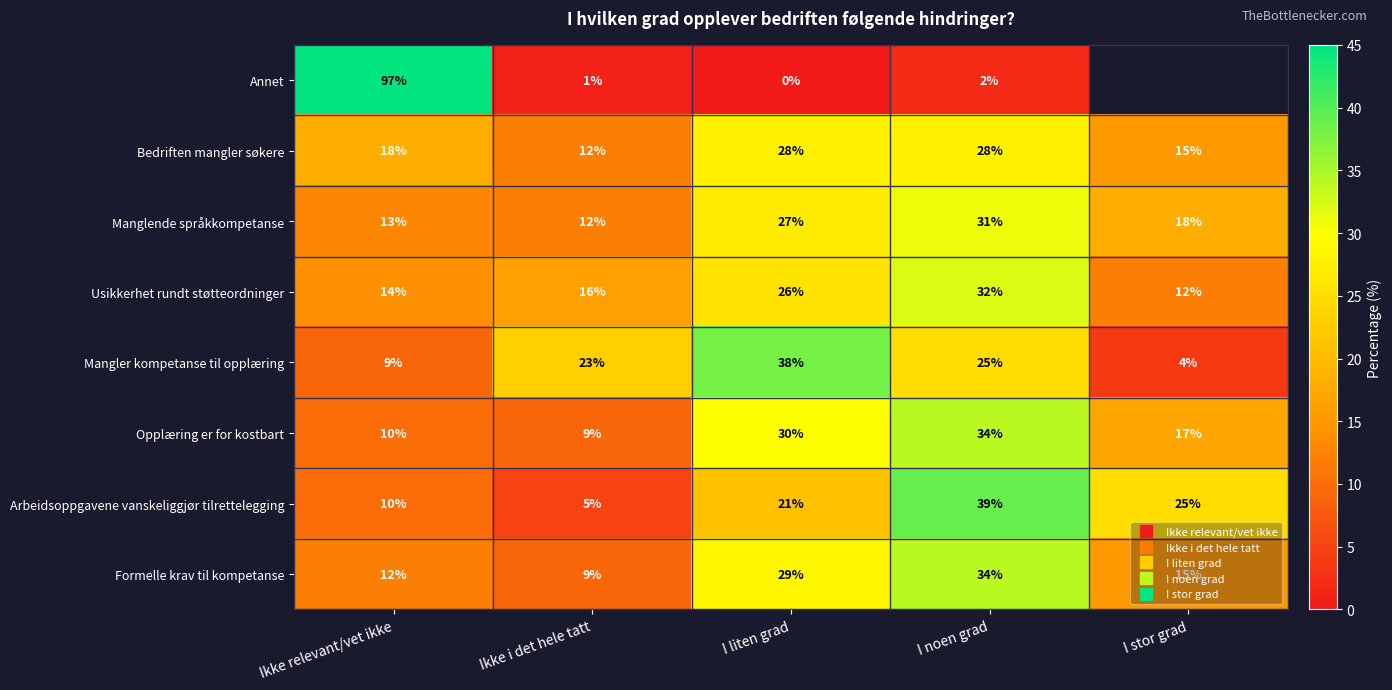

At which label does Opplæring er for kostbart first exceed 17?

I liten grad